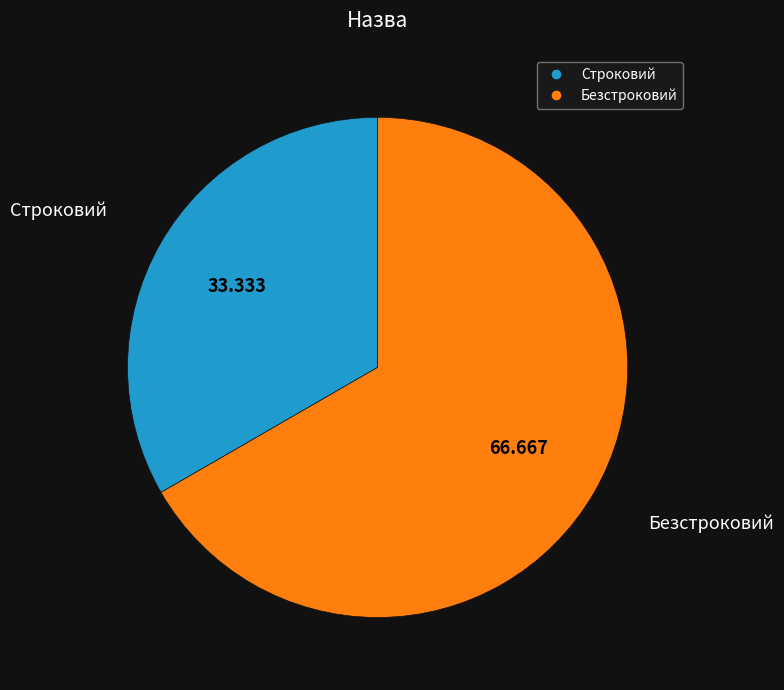

The Безстроковий slice represents 61% of the pie. True or false?

False